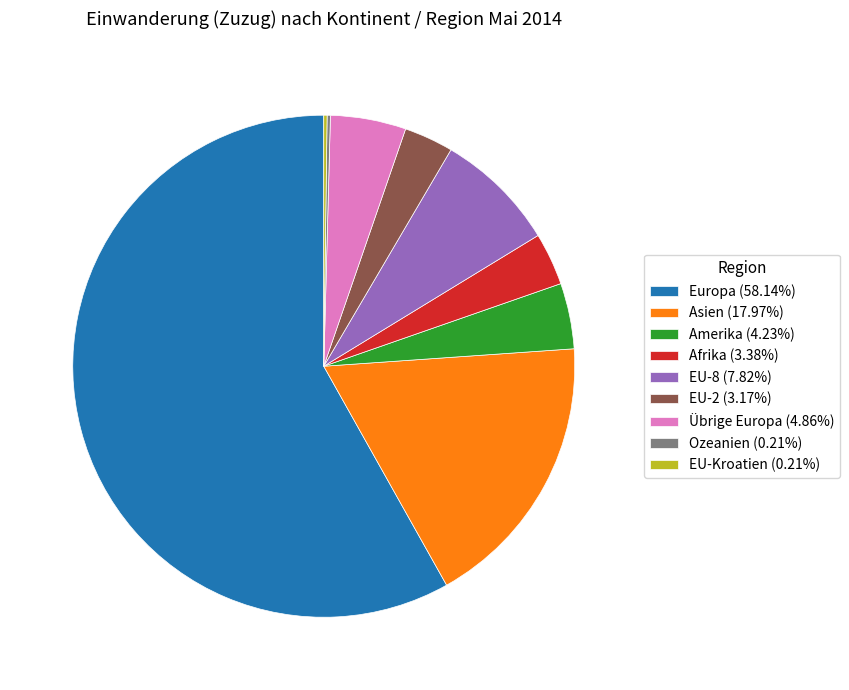

Approximately how many times larger is the value at Asien (17.97%) compared to Übrige Europa (4.86%)?

3.7